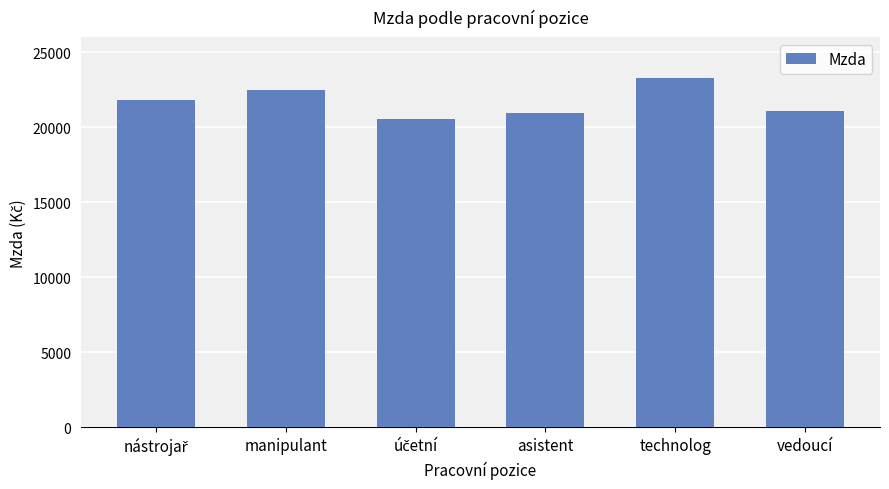

What is the difference between the values at asistent and vedoucí?

96